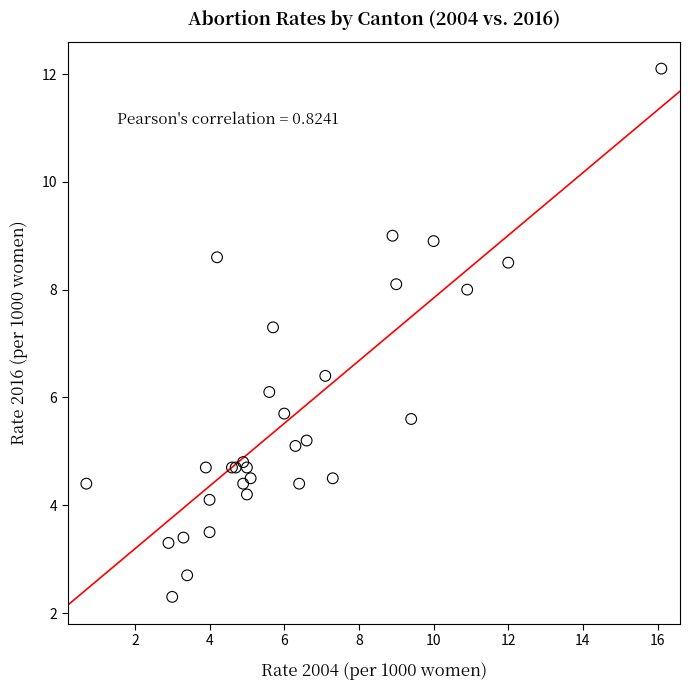

What Y value in the scatter plot is closest to 7?

7.3